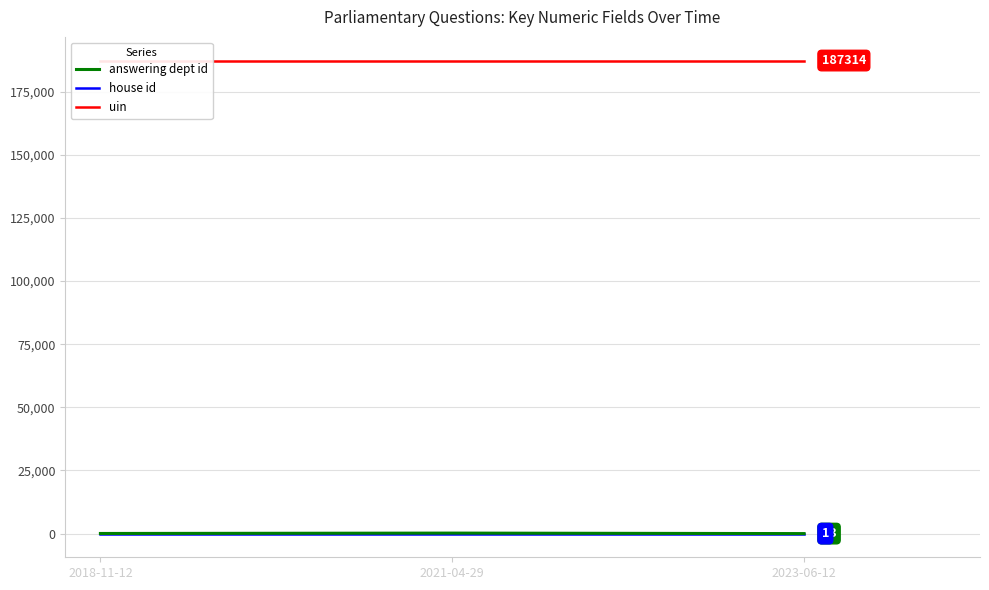

What is the spread (max minus min) of values at 2021-04-29?

187313